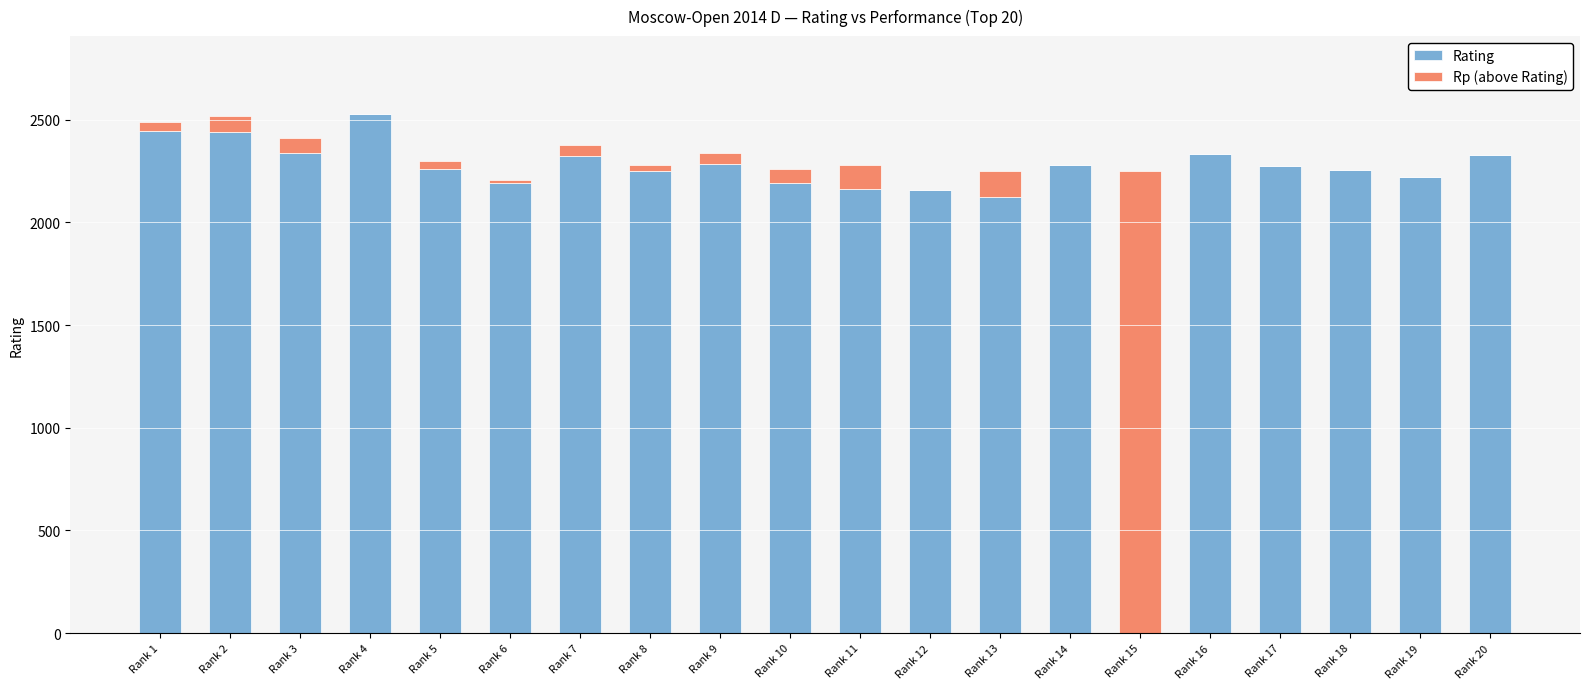

The value of Rating at Rank 18 is 2255. True or false?

True